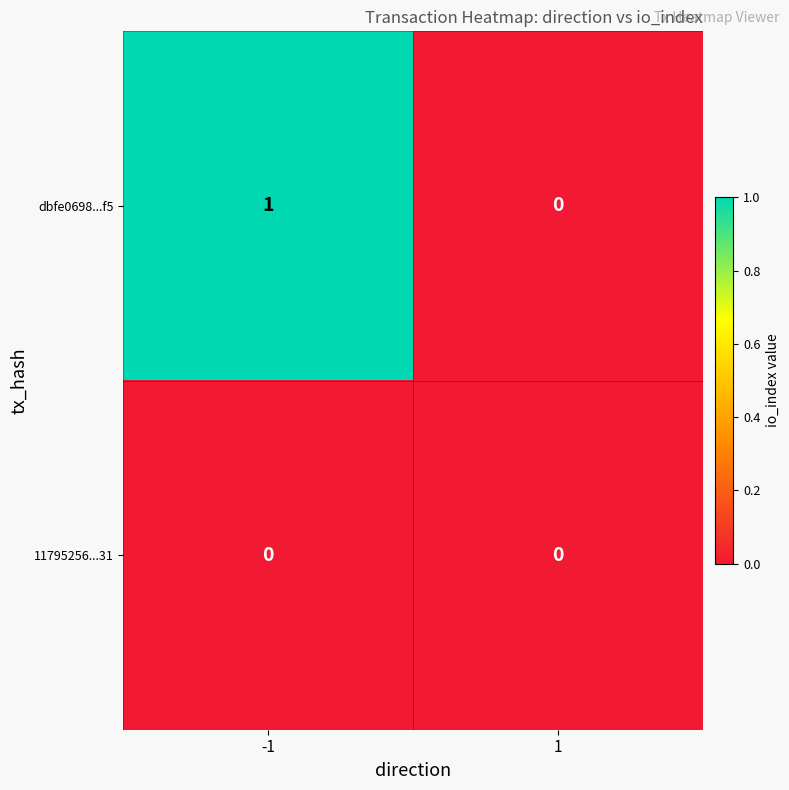

Which series changed the most between -1 and 1?

dbfe0698...f5